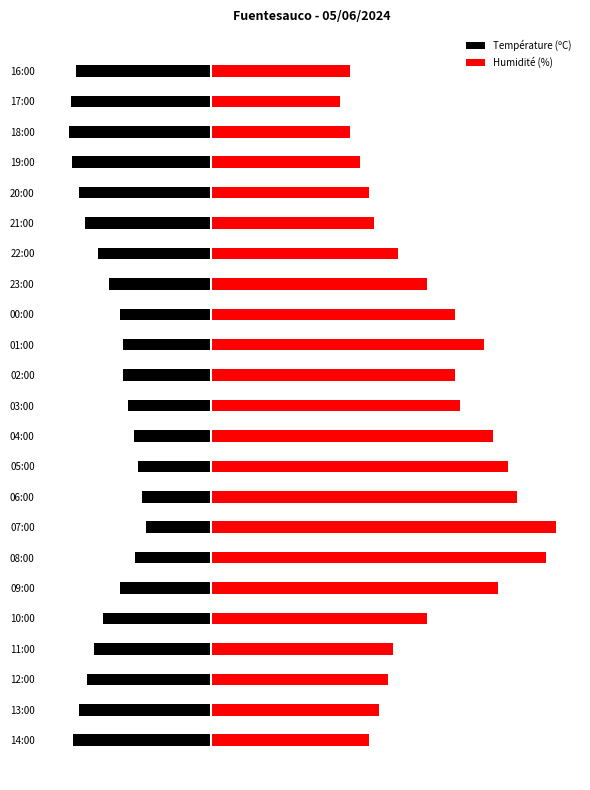

Which series changed the most between 14:00 and 00:00?

Humidité (%)